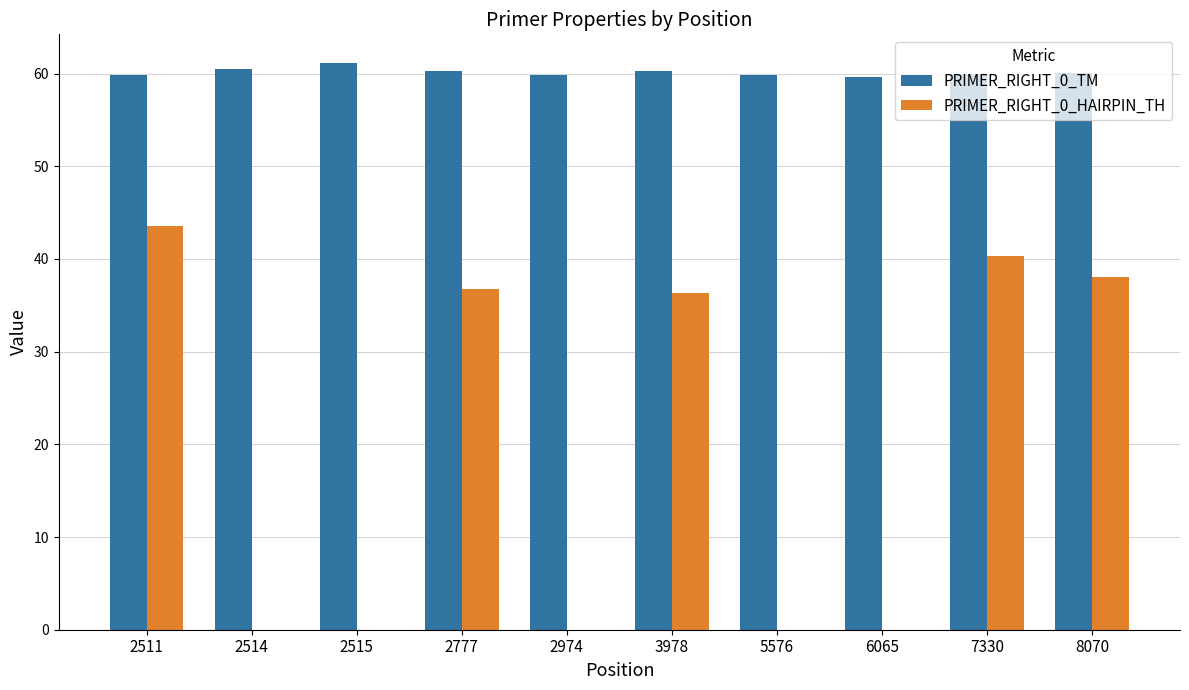

What is the approximate value of PRIMER_RIGHT_0_TM at 7330?

60.0